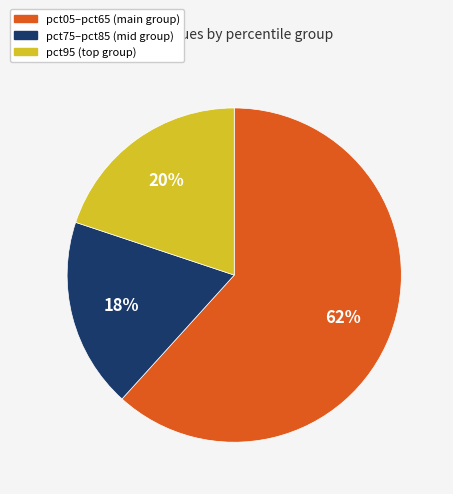

To the nearest percent, what is the average slice percentage?

33%